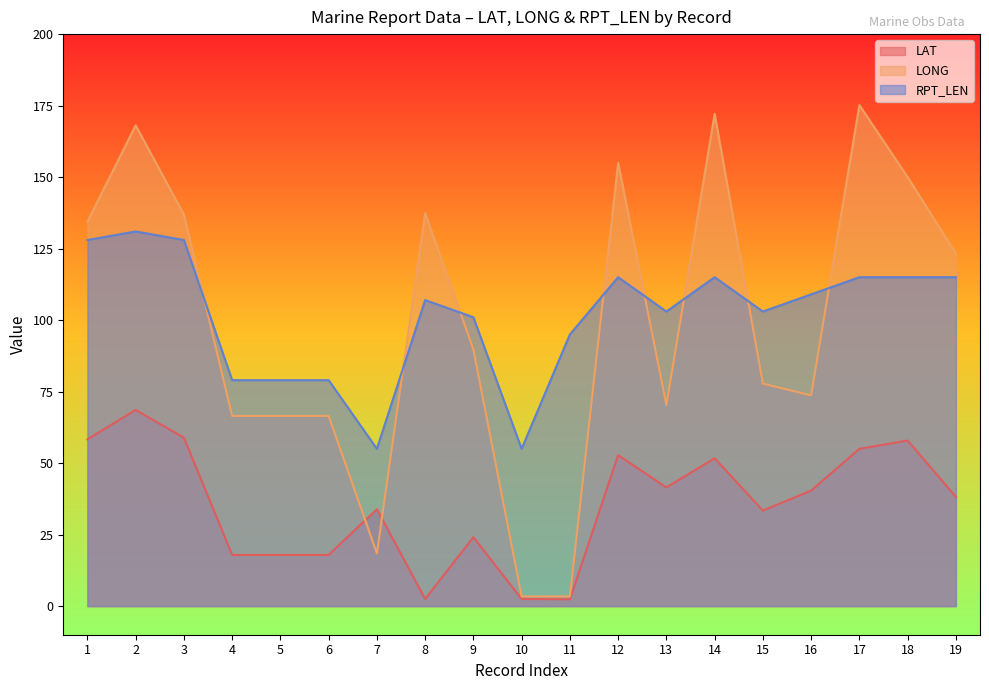

Which category has the highest value across all series?

17